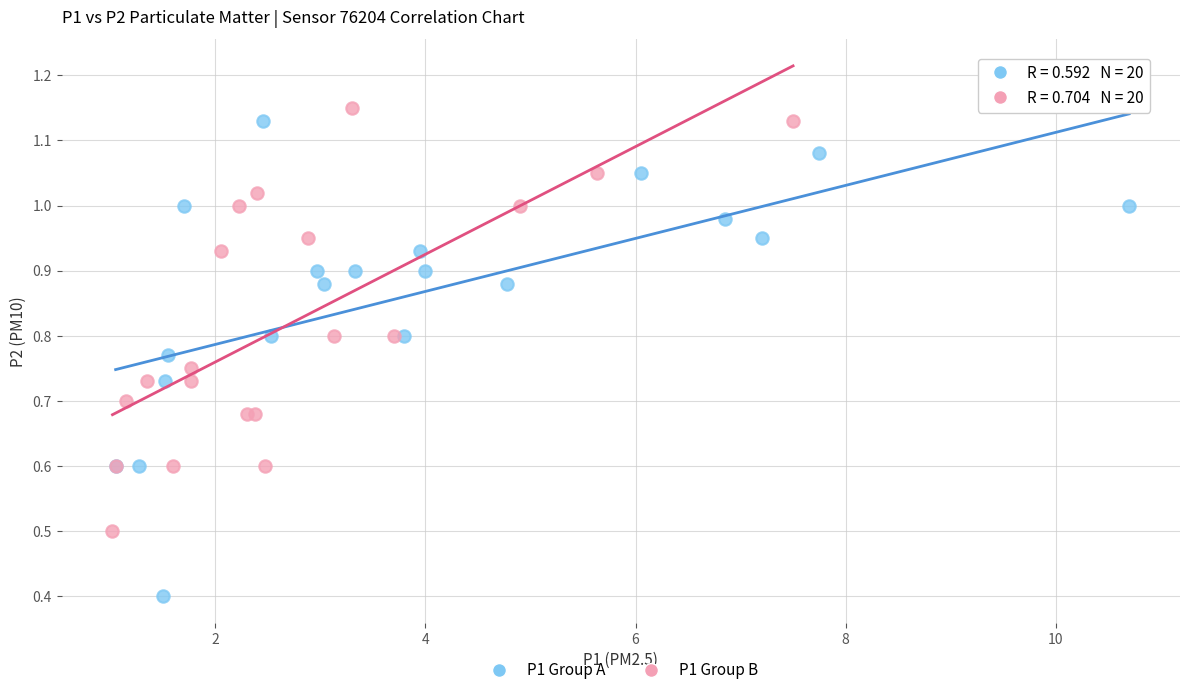

Which series contains the highest Y value?

P1 Group B